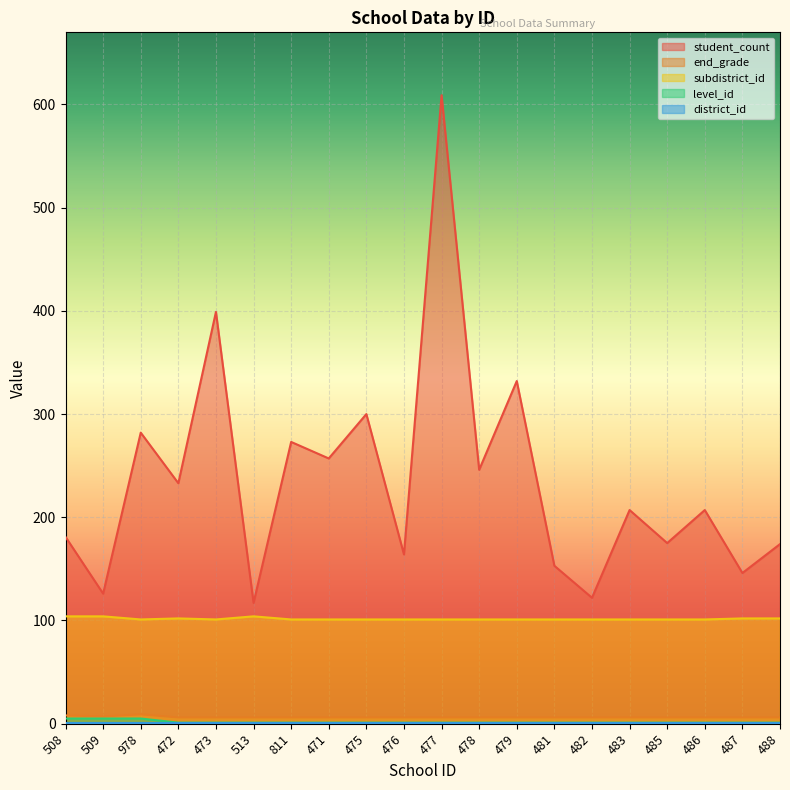

Which series has the largest total across all categories?

student_count